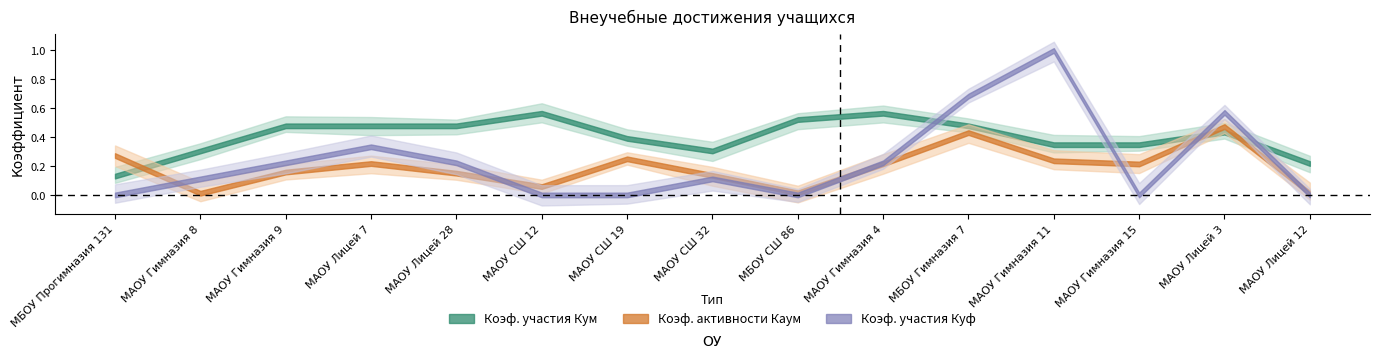

What position from the left is МАОУ Гимназия 9?

3